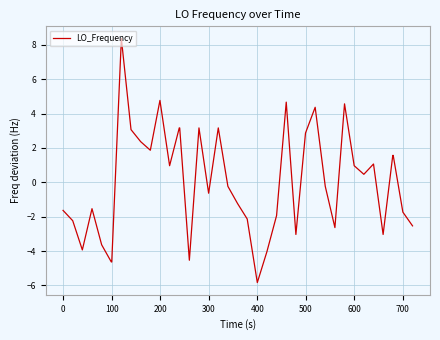

What is the difference between the maximum and minimum values?

14.2